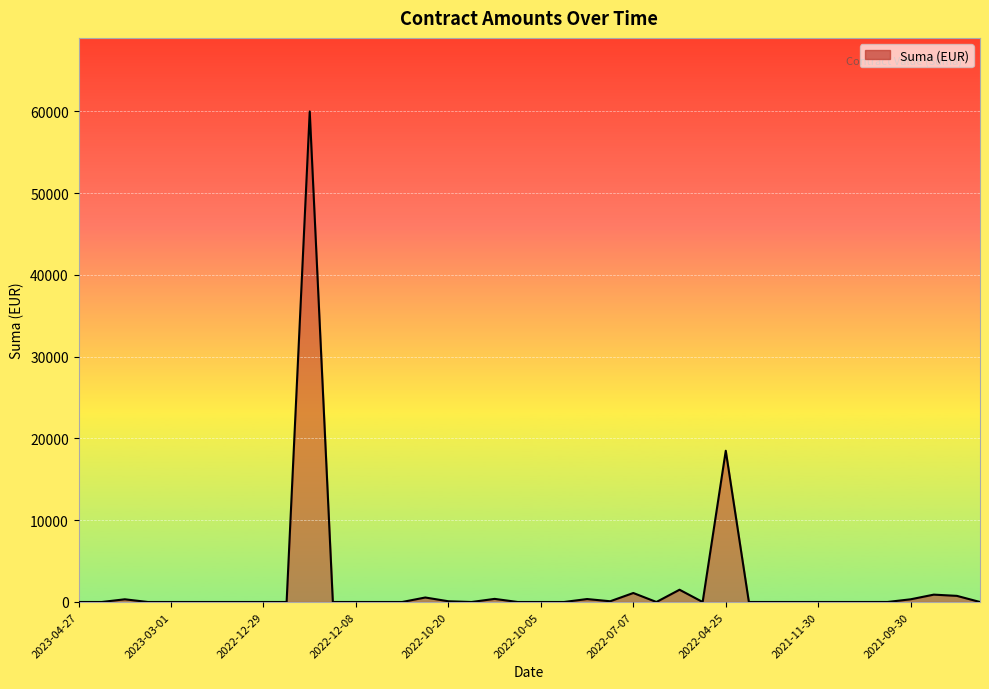

How many distinct data groups are displayed?

1